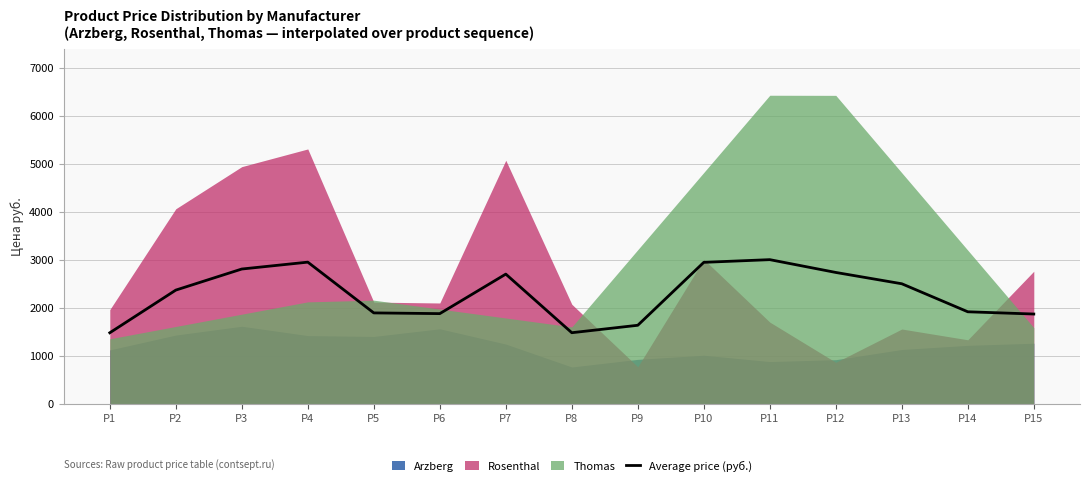

True or false: there are more than 2 points higher than both neighbors.

True